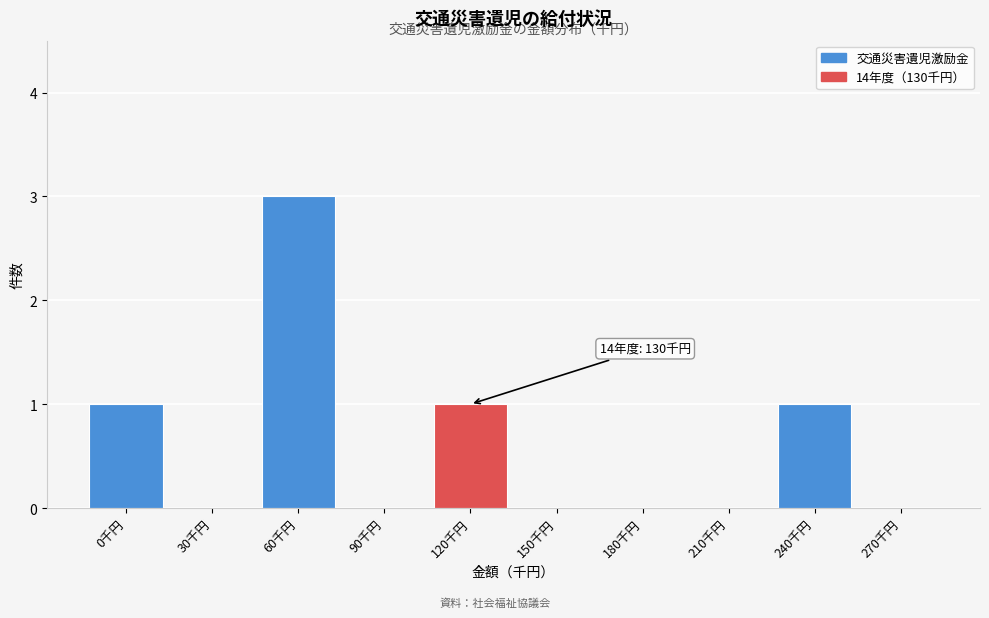

Reading right to left, extract all data points from this chart.

270千円=0	240千円=1	210千円=0	180千円=0	150千円=0	120千円=1	90千円=0	60千円=3	30千円=0	0千円=1